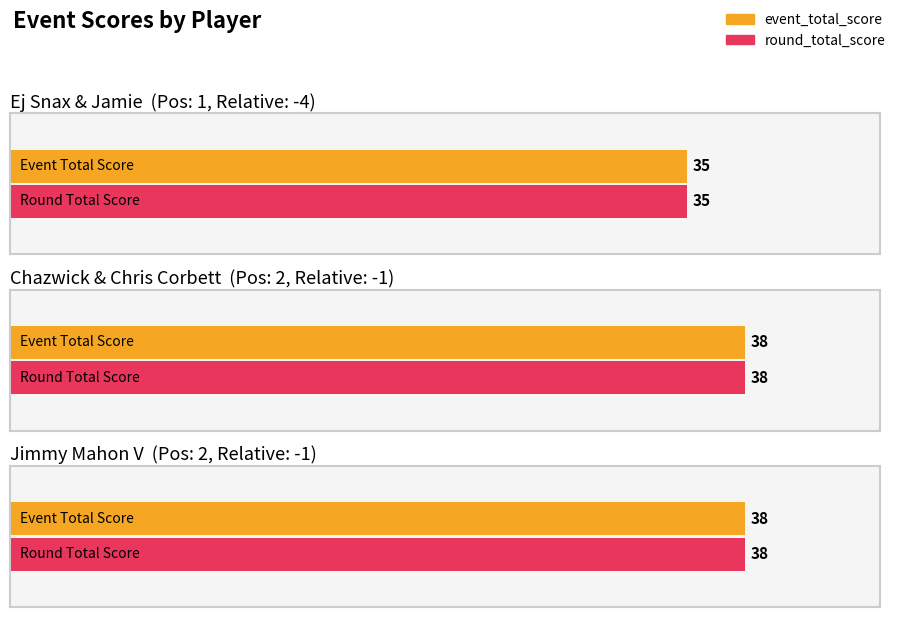

Which category has the highest value across all series?

Chazwick krazington & Chris Corbett